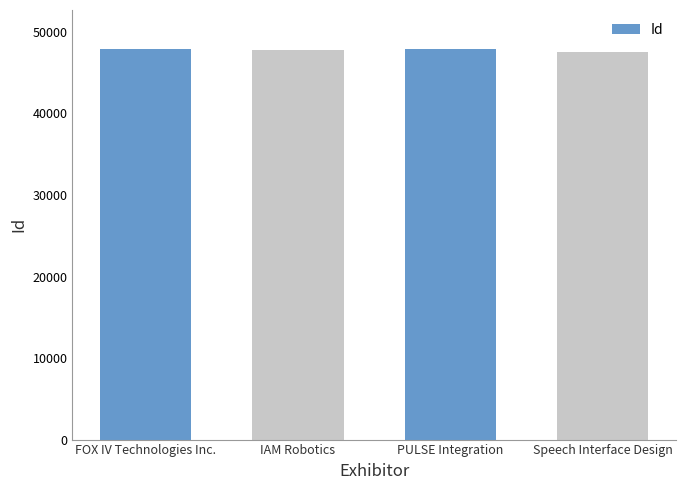

At which label is the value closest to 47715?

IAM Robotics